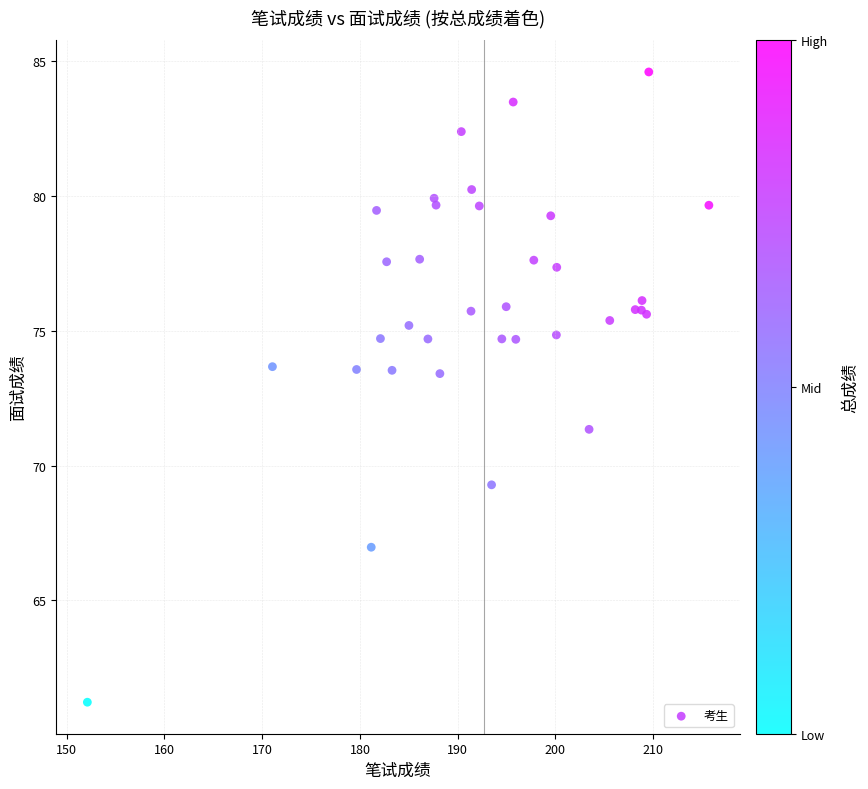

What Y value in the scatter plot is closest to 72?

71.3